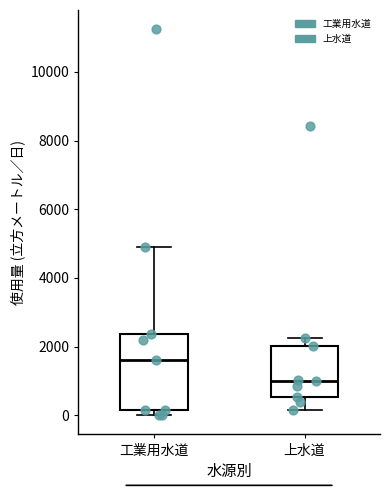

Reading left to right, transcribe this box plot: for each box, give where its median line is, the range the box spans, and where its two whiskers end, as read against the y-axis. The values are not printed on the chart, so give them approximately, as read against the axis.

工業用水道: median 1600, box 200 to 2400, whiskers 0 to 5000
上水道: median 1000, box 600 to 2000, whiskers 200 to 2200